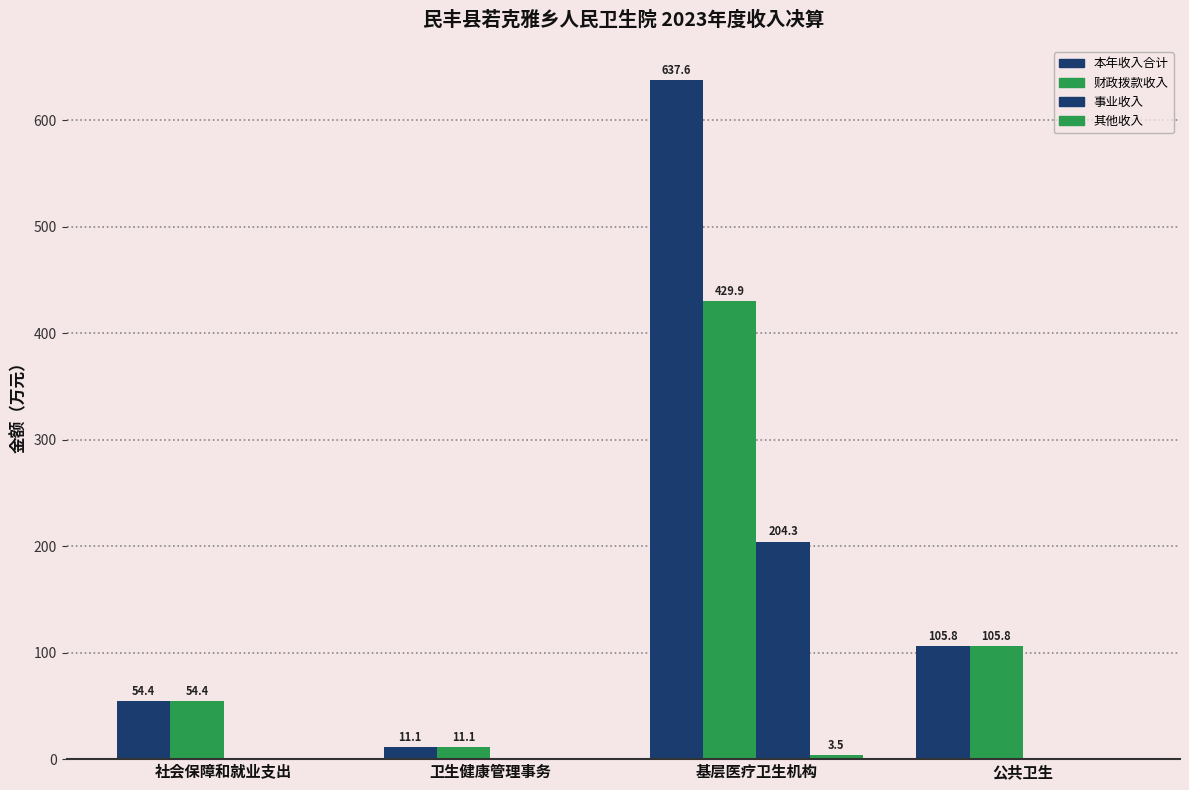

How many groups of bars are there?

4